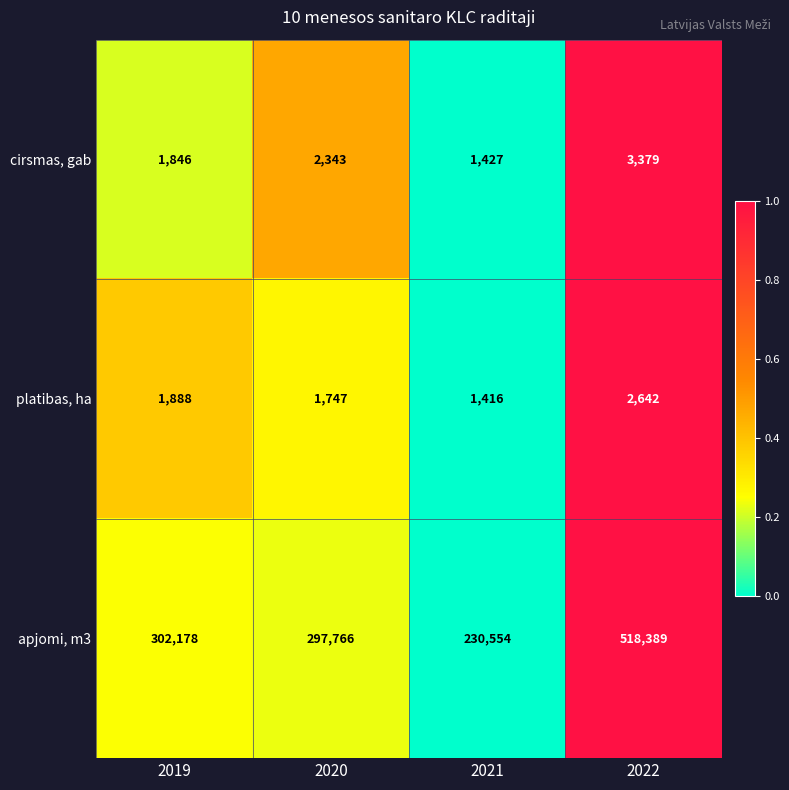

The cirsmas, gab series shows 2310 at 2021. True or false?

False